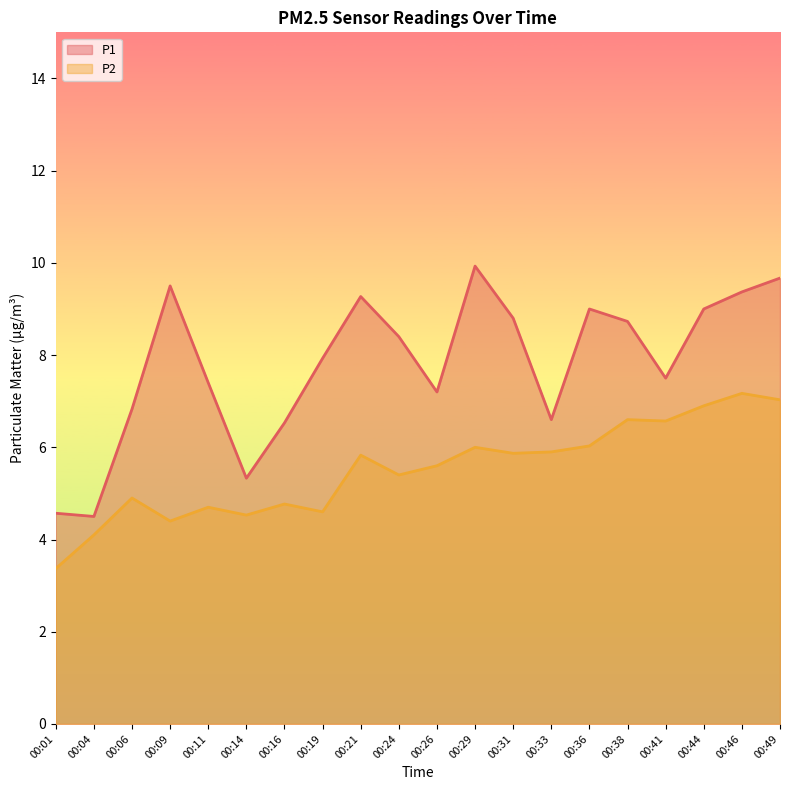

How many data points does each series have?

20